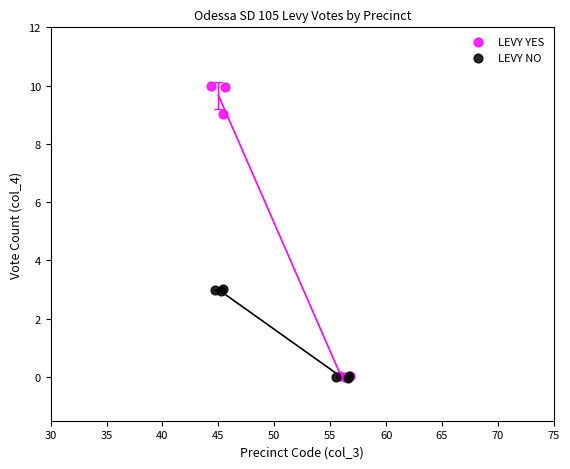

Which series reaches the maximum Y coordinate?

LEVY YES